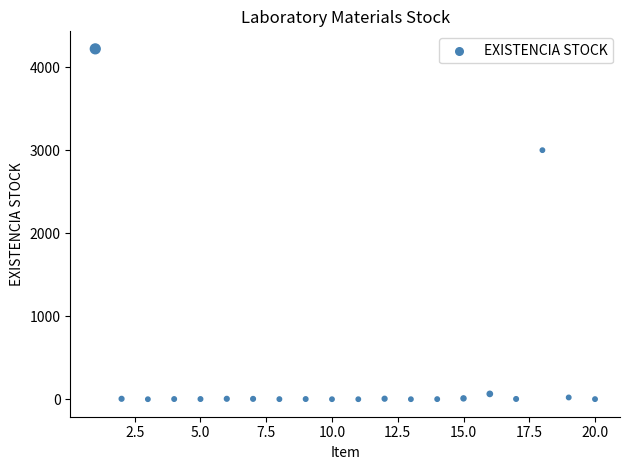

What Y value in the scatter plot is closest to 2110?

3000.0